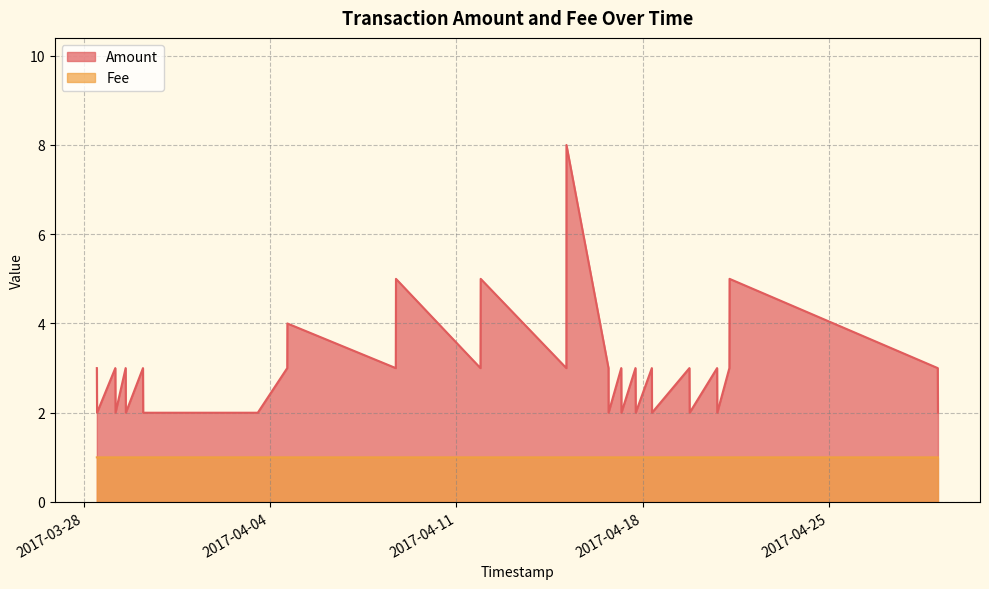

At how many categories does at least one series exceed 4?

4